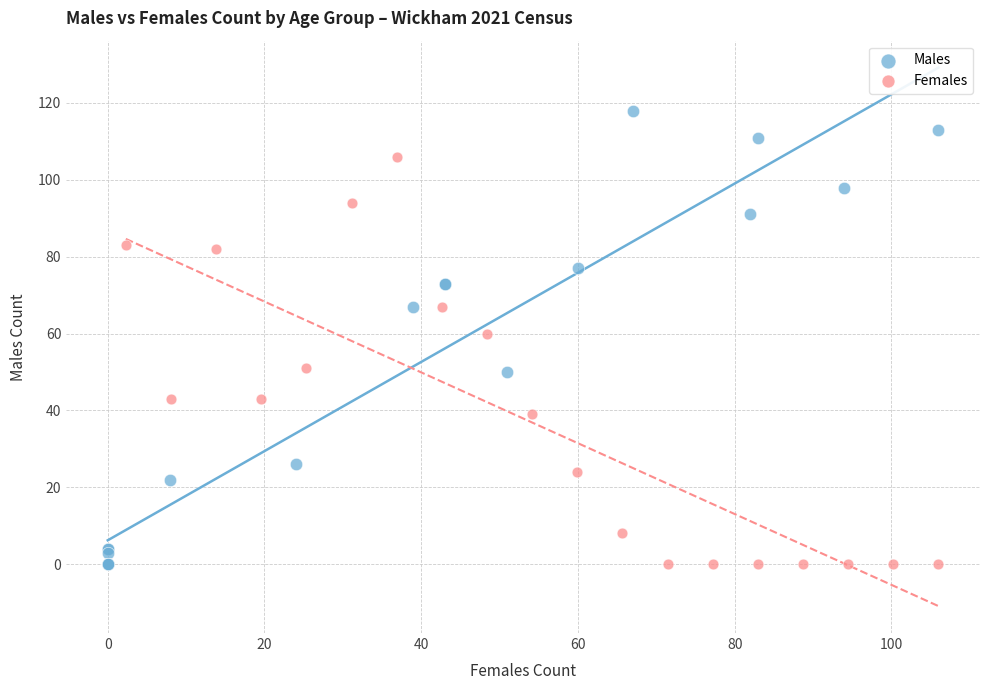

Which series contains the highest Y value?

Males